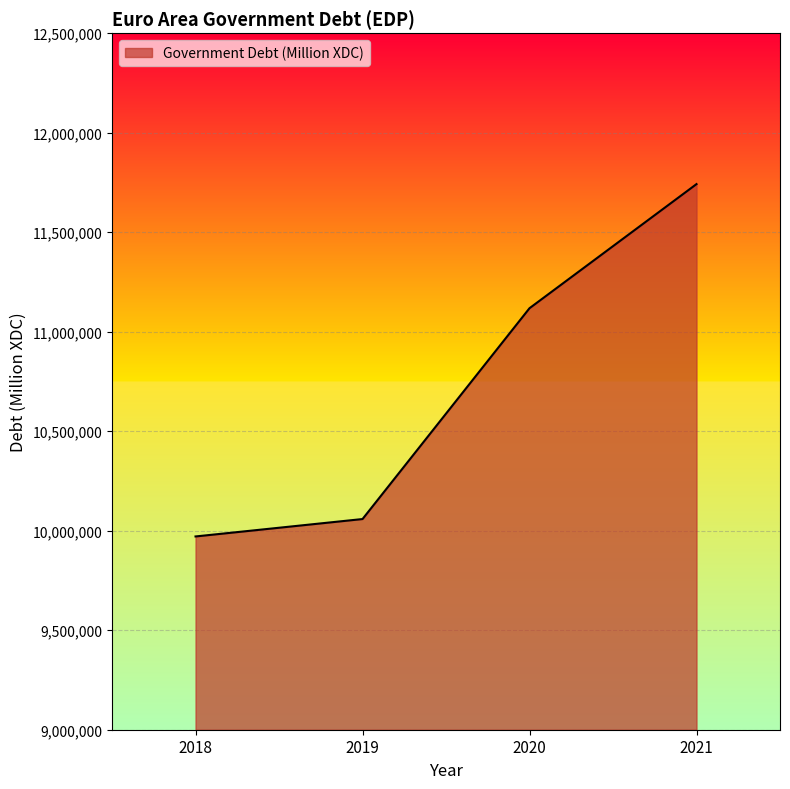

Rank the categories by value from highest to lowest.

2021, 2020, 2019, 2018